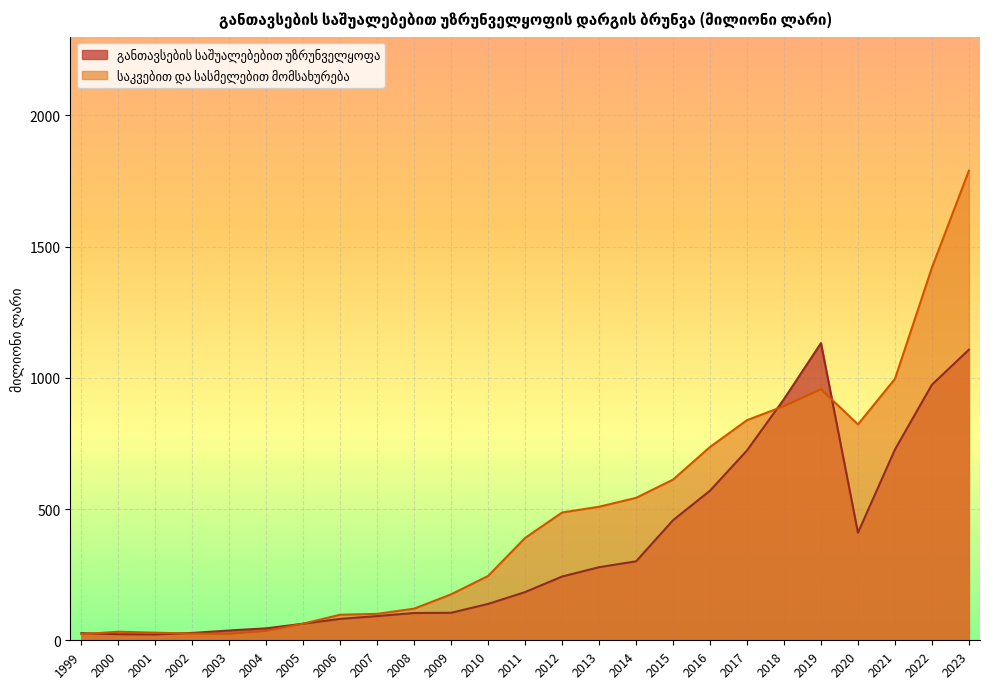

Which category has the highest value across all series?

2023